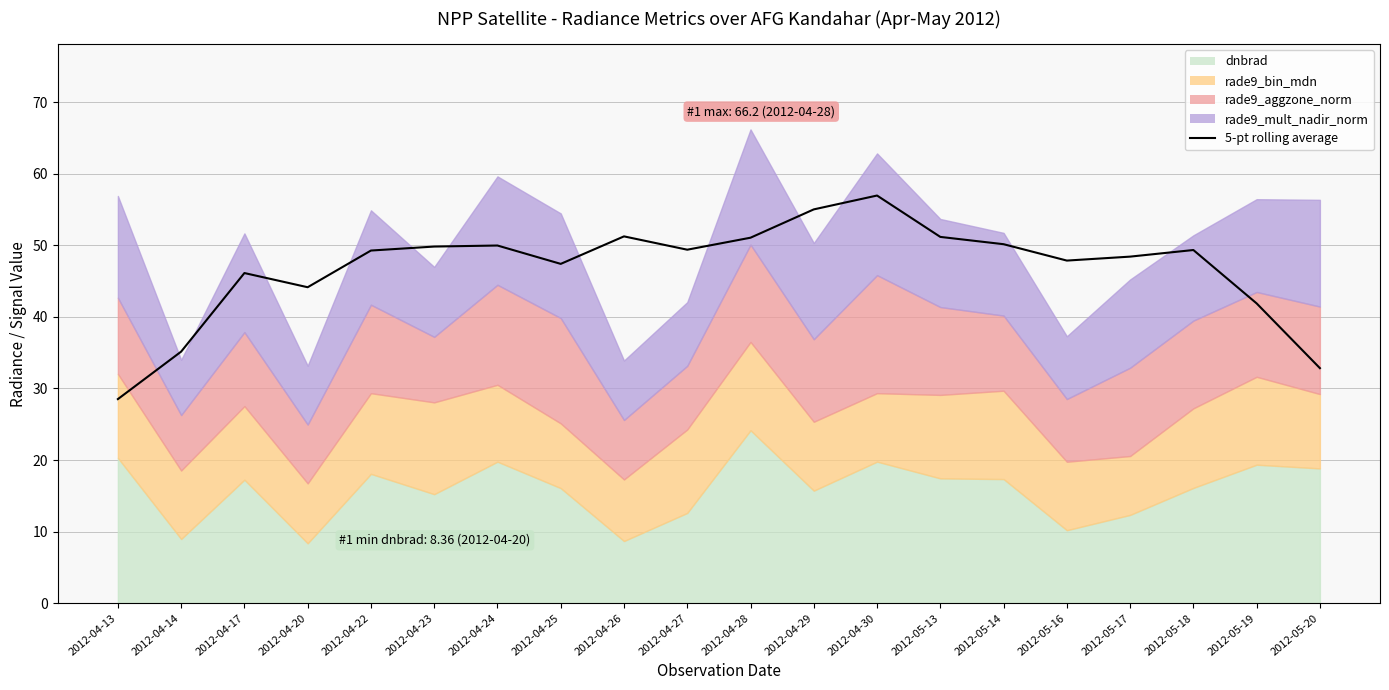

What is the average value?

46.8